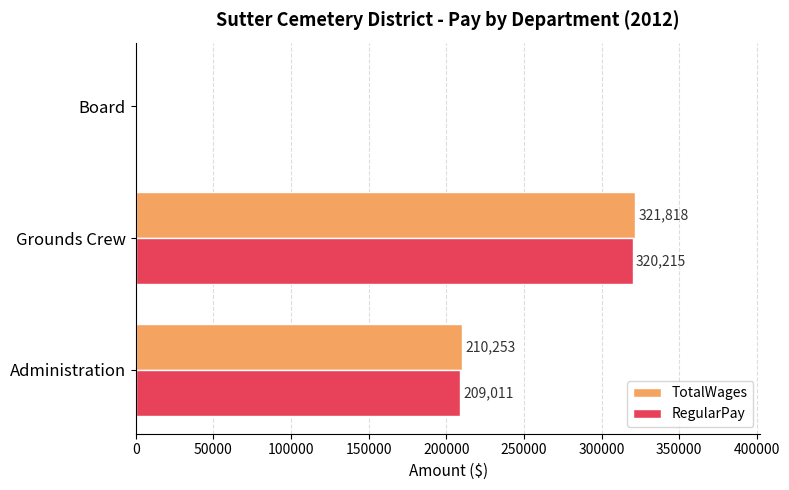

What is the approximate value of TotalWages at Administration?

210253